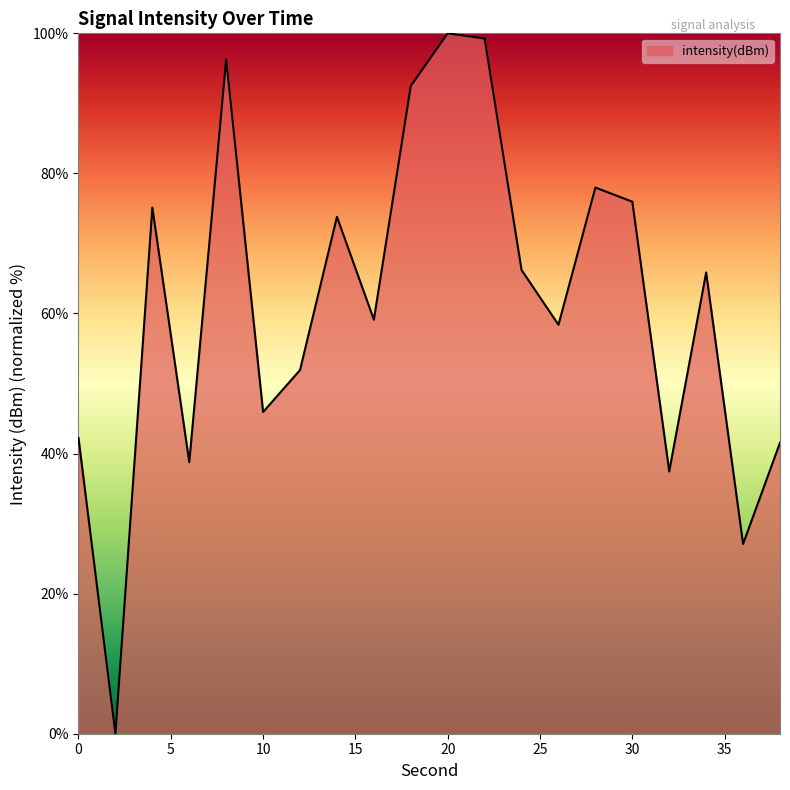

What is the difference between the maximum and minimum values?

100.0